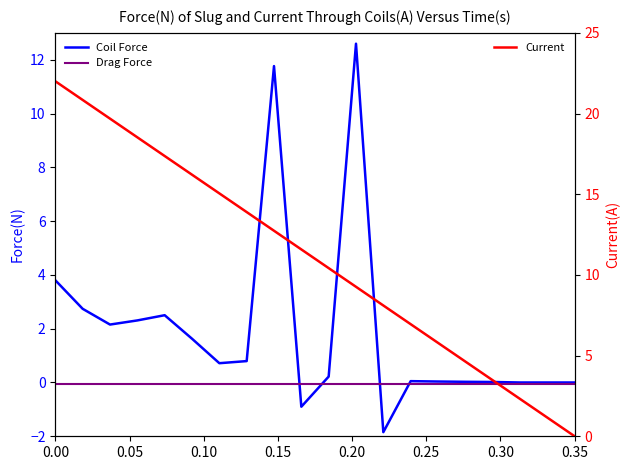

What is the maximum value for Current?

22.0